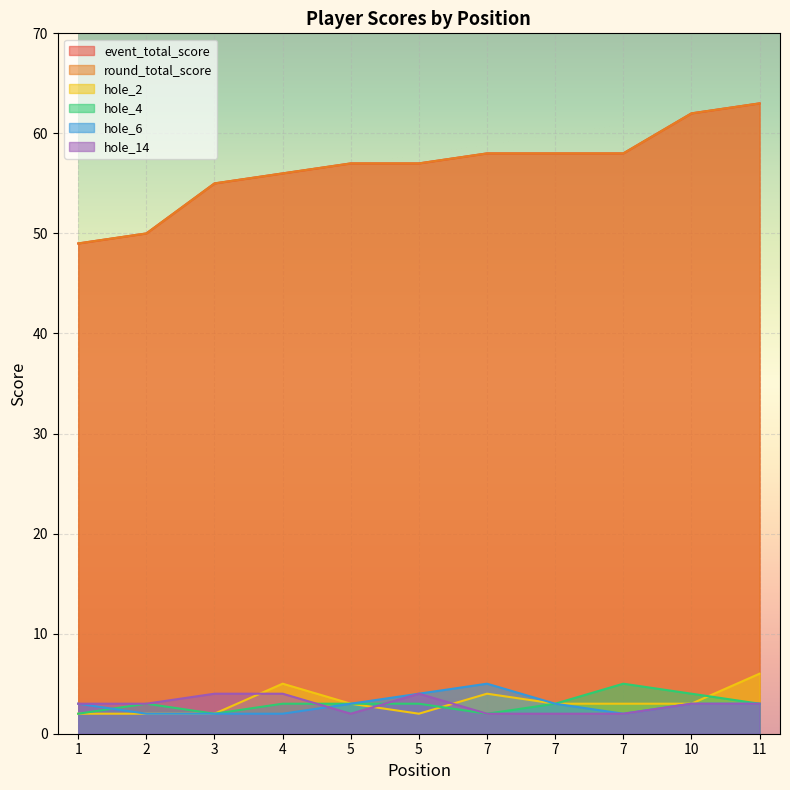

At which category does hole_2 reach its first local valley?

5